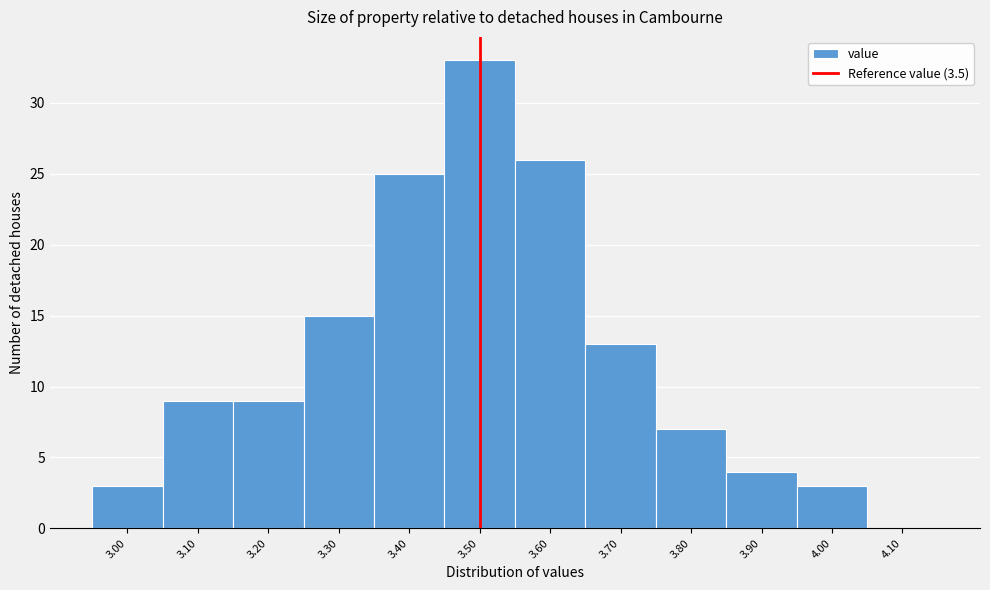

Over which range of the x-axis is the bar tallest?

3.45 to 3.55